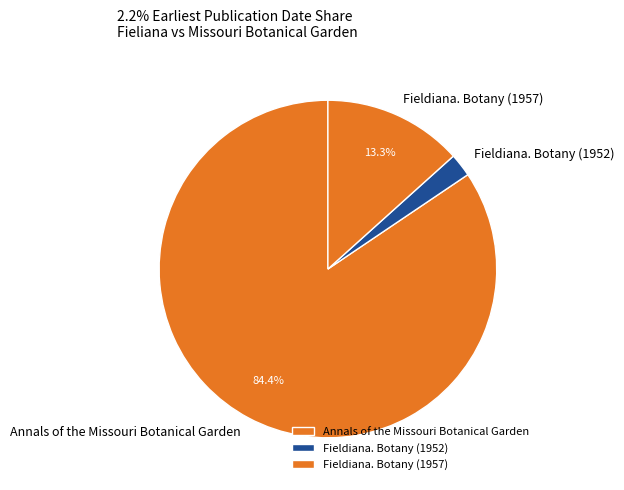

Is the sum of Fieldiana. Botany (1952) and Annals of the Missouri Botanical Garden greater than half?

Yes